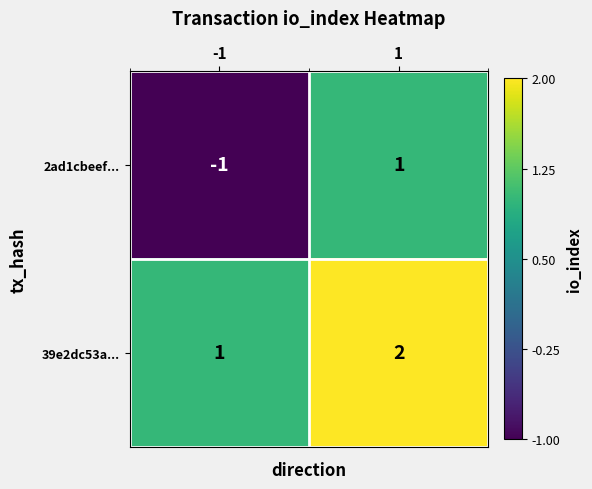

Is the value of 39e2dc53a... at -1 greater than the value of 2ad1cbeef... at -1?

Yes